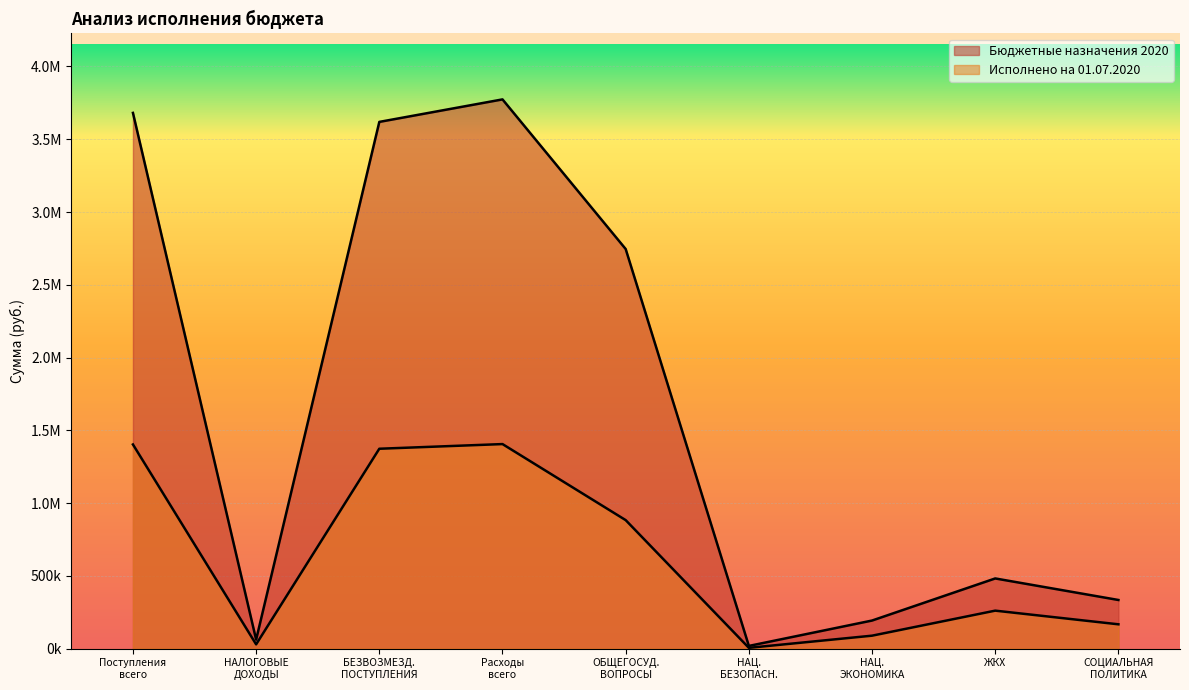

Between ЖКХ and ОБЩЕГОСУД. ВОПРОСЫ, which is larger?

ОБЩЕГОСУД. ВОПРОСЫ